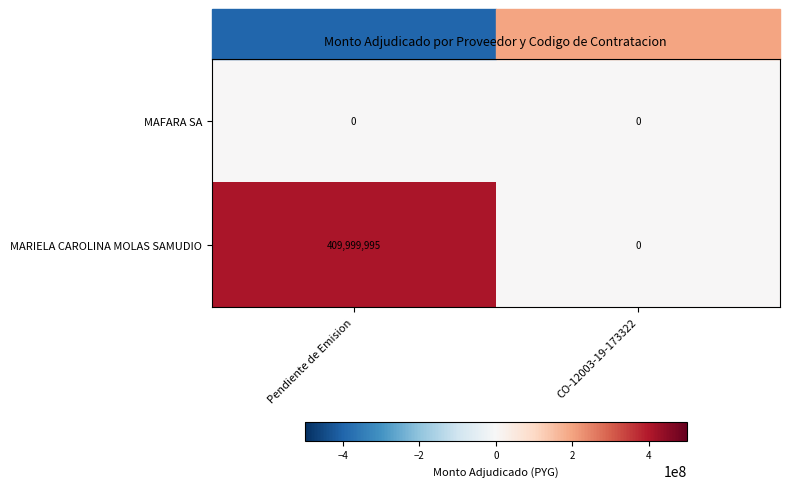

At how many categories does at least one series exceed 325672528?

1